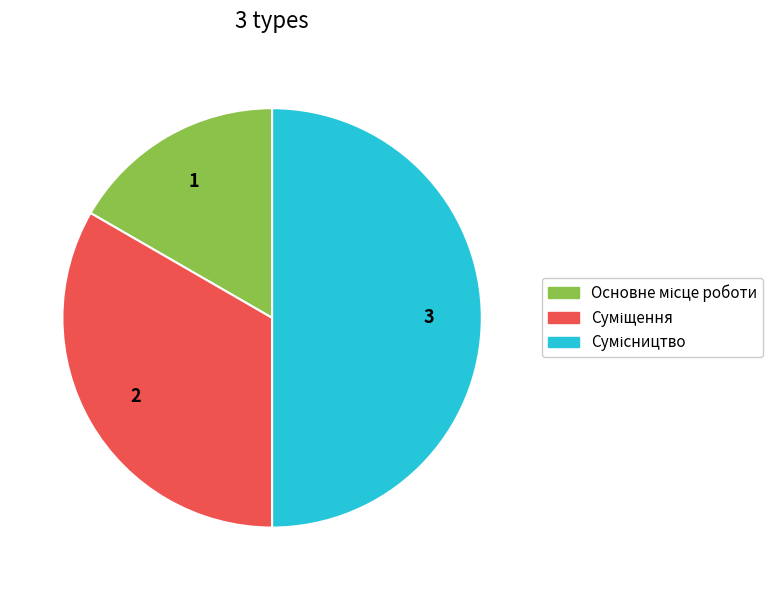

To the nearest percent, what portion does Основне місце роботи represent?

17%